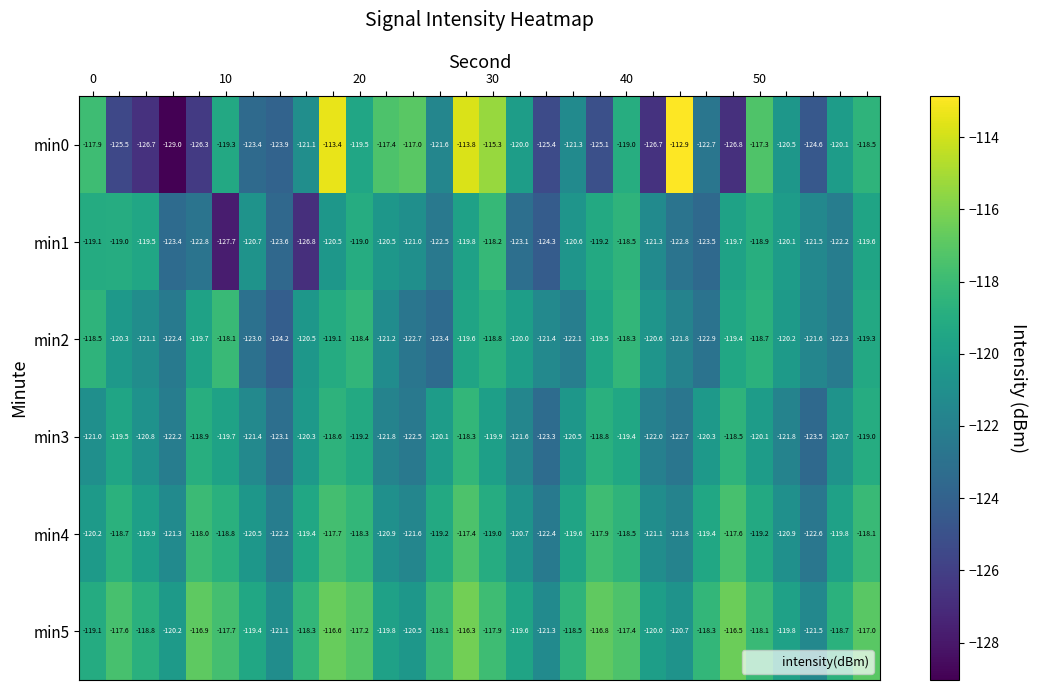

What is the minimum value for min3?

-123.5